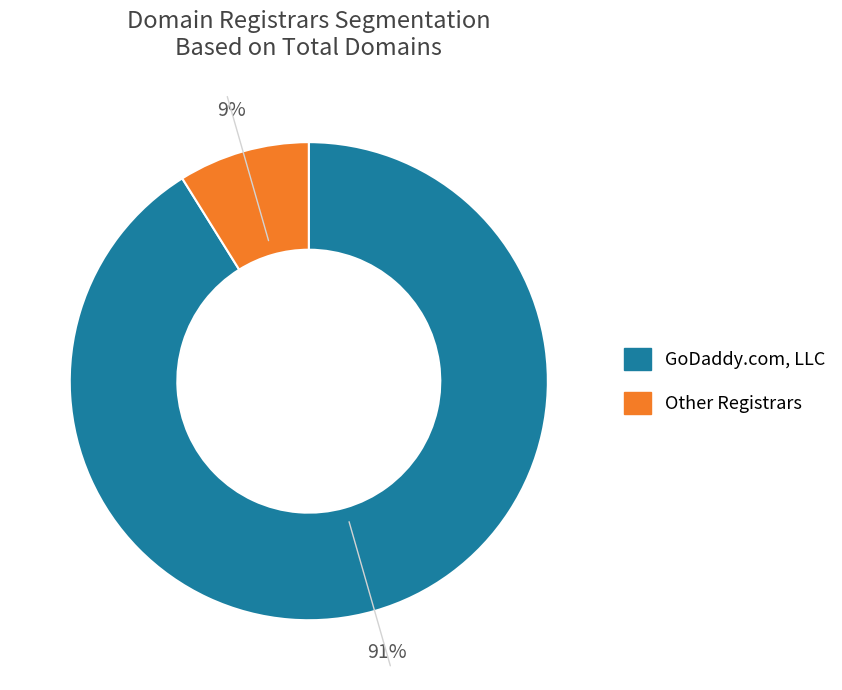

Is there a majority slice in this chart?

Yes